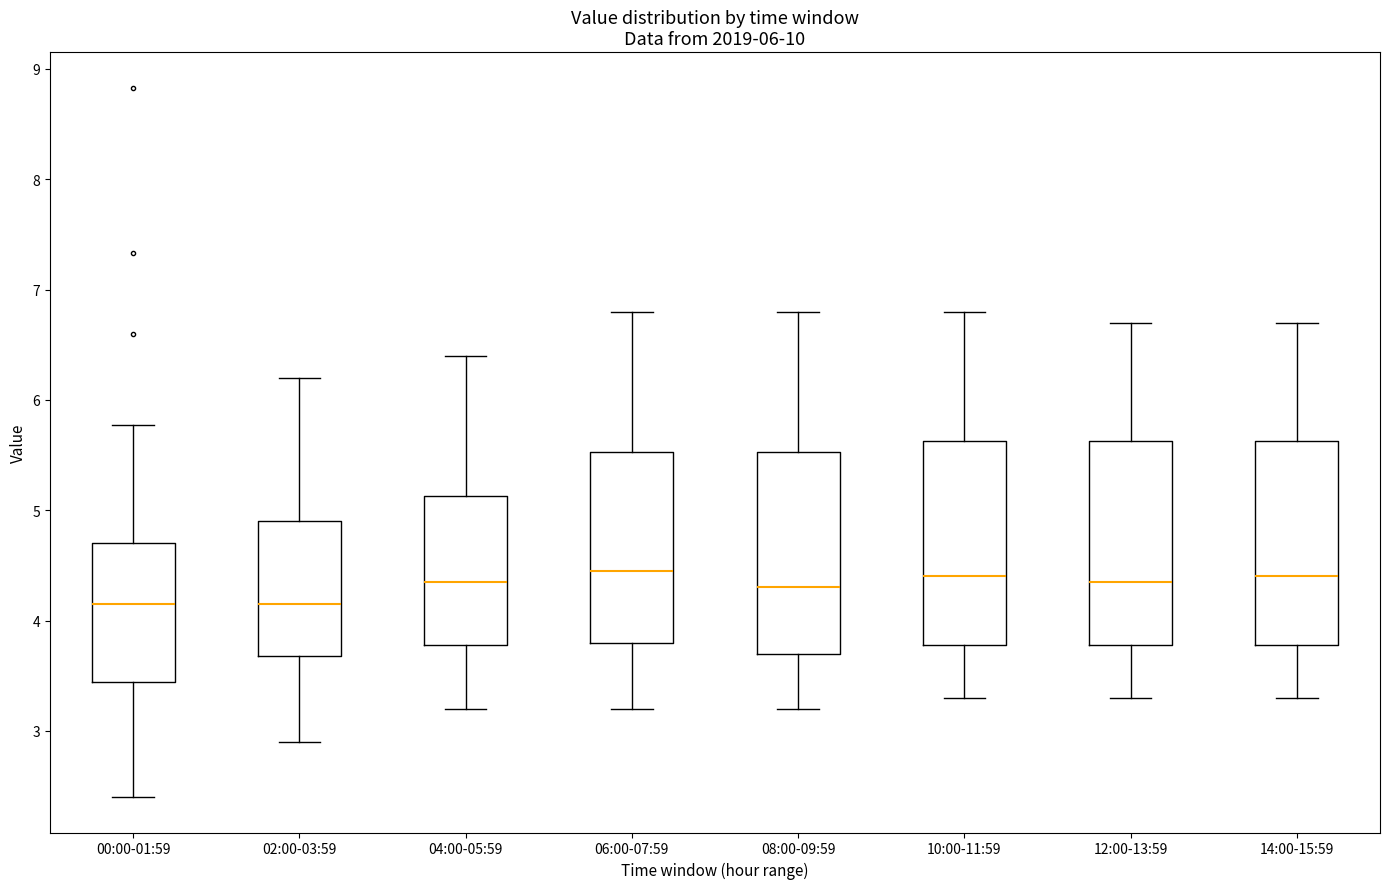

Reading left to right, read every box against the y-axis: the position of its median line, the range the box covers, and the ends of its whiskers. The values are not printed on the chart, so give them approximately, as read against the axis.

00:00-01:59: median 4.2, box 3.4 to 4.7, whiskers 2.4 to 5.8
02:00-03:59: median 4.2, box 3.7 to 4.9, whiskers 2.9 to 6.2
04:00-05:59: median 4.4, box 3.8 to 5.1, whiskers 3.2 to 6.4
06:00-07:59: median 4.5, box 3.8 to 5.5, whiskers 3.2 to 6.8
08:00-09:59: median 4.3, box 3.7 to 5.5, whiskers 3.2 to 6.8
10:00-11:59: median 4.4, box 3.8 to 5.6, whiskers 3.3 to 6.8
12:00-13:59: median 4.4, box 3.8 to 5.6, whiskers 3.3 to 6.7
14:00-15:59: median 4.4, box 3.8 to 5.6, whiskers 3.3 to 6.7